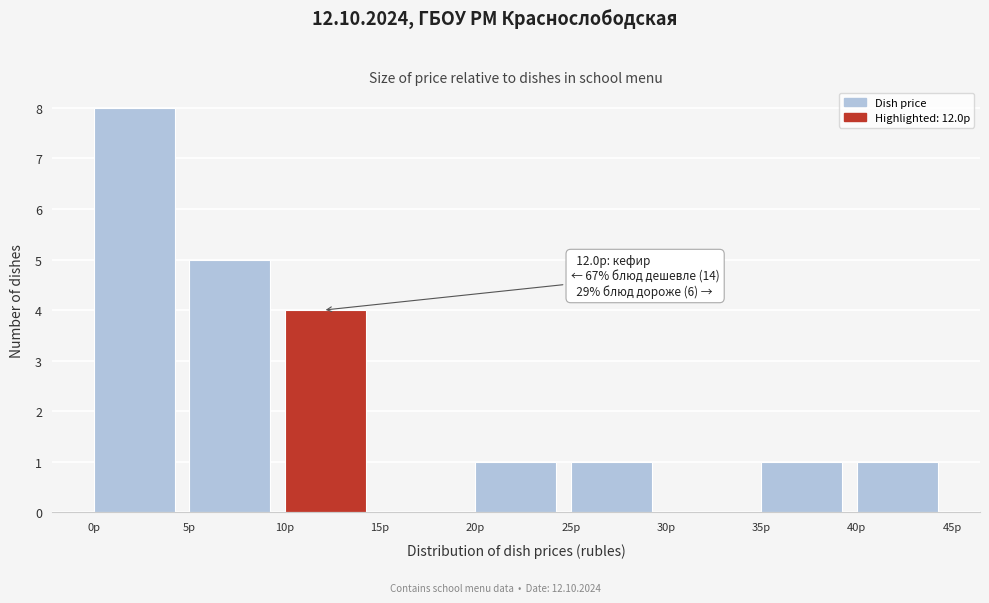

Which range on the x-axis has the tallest bar?

0 to 5